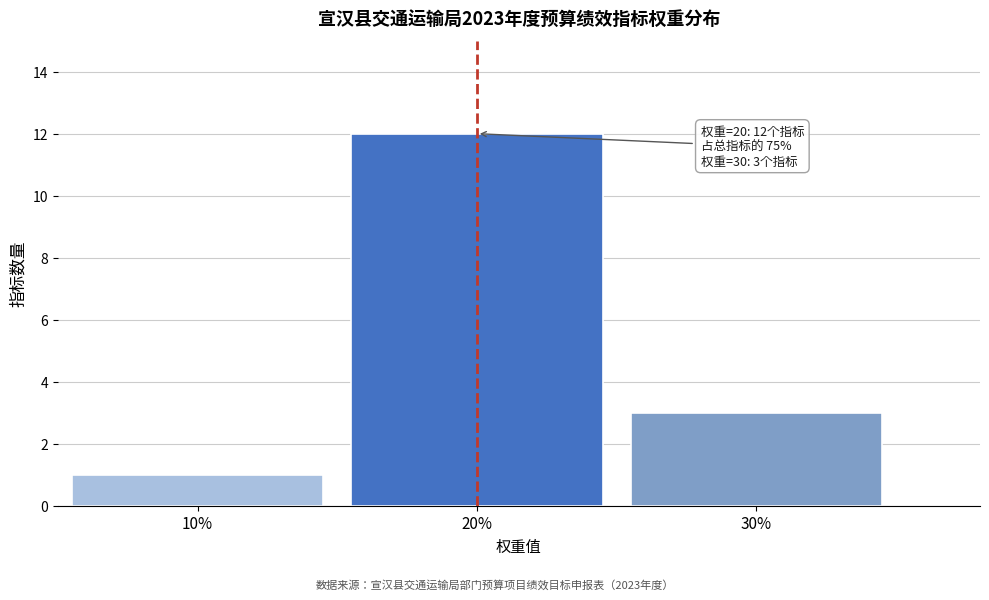

Which range on the x-axis has the tallest bar?

15 to 25